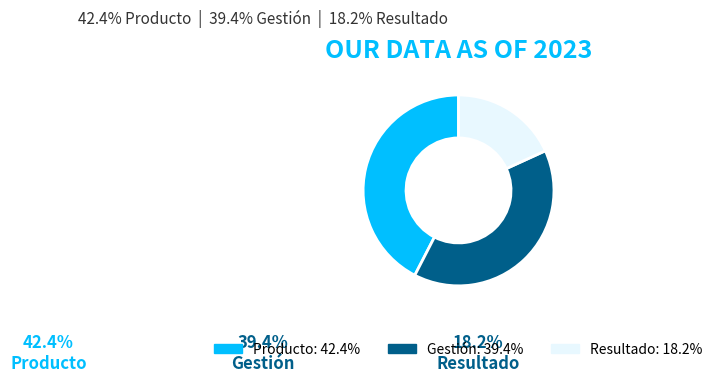

Rank the categories by value from highest to lowest.

Producto, Gestión, Resultado